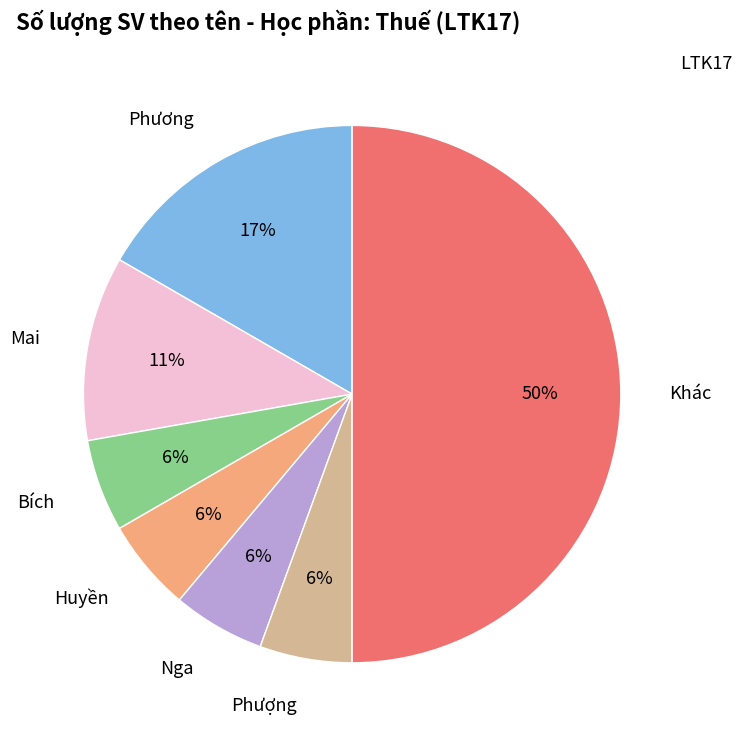

What percentage is the Phượng slice, to the nearest percent?

6%